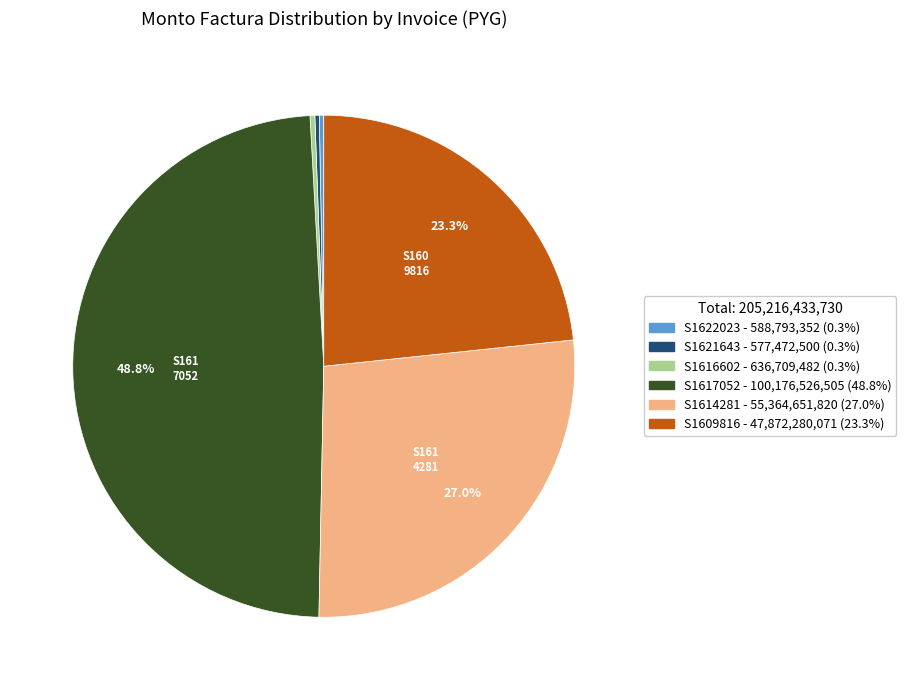

Does any single category account for the majority?

No